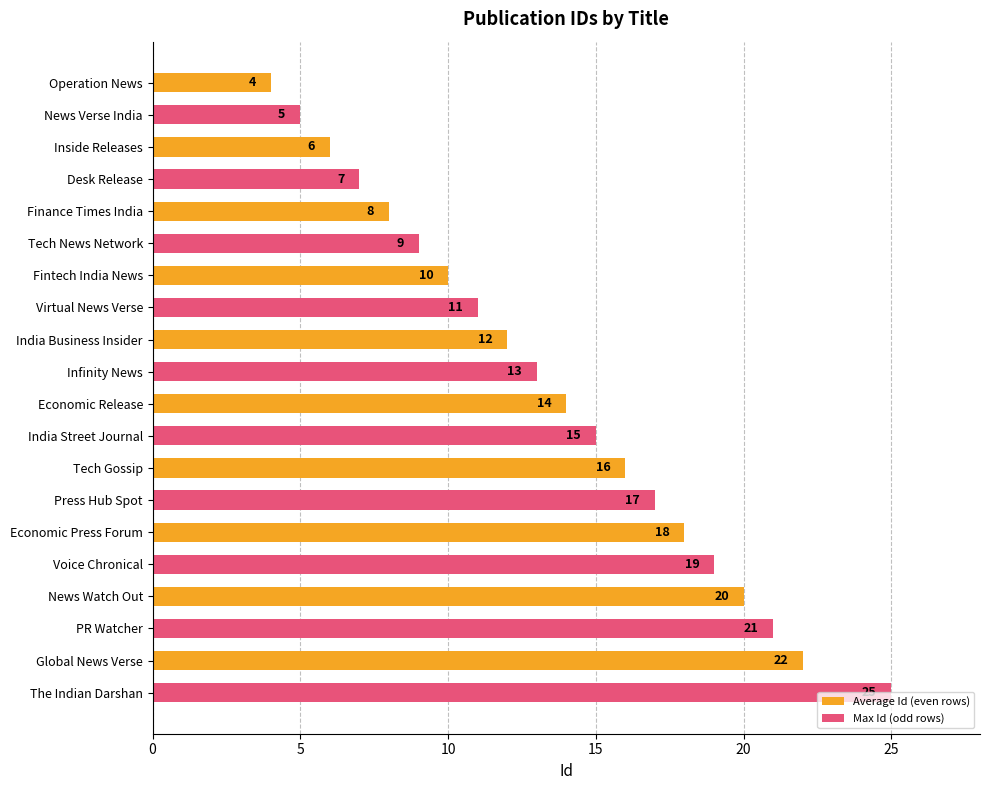

What is the difference between the values at News Watch Out and News Verse India?

15